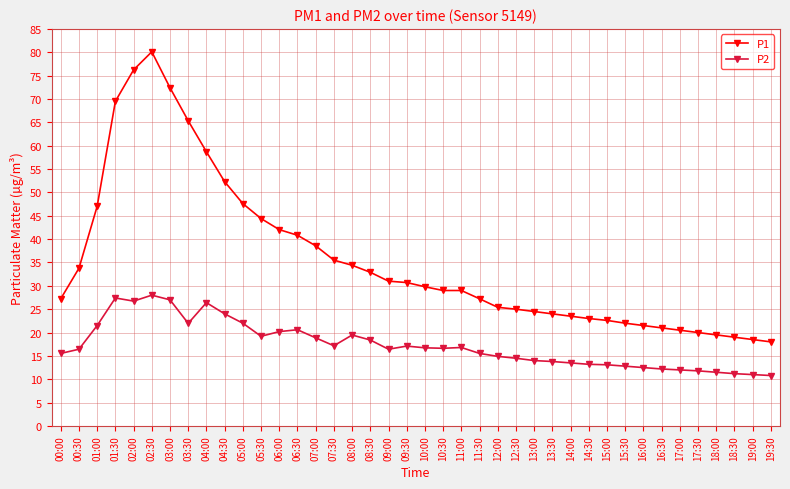

What is the value of the P2 point at the 25th from the left?

14.9